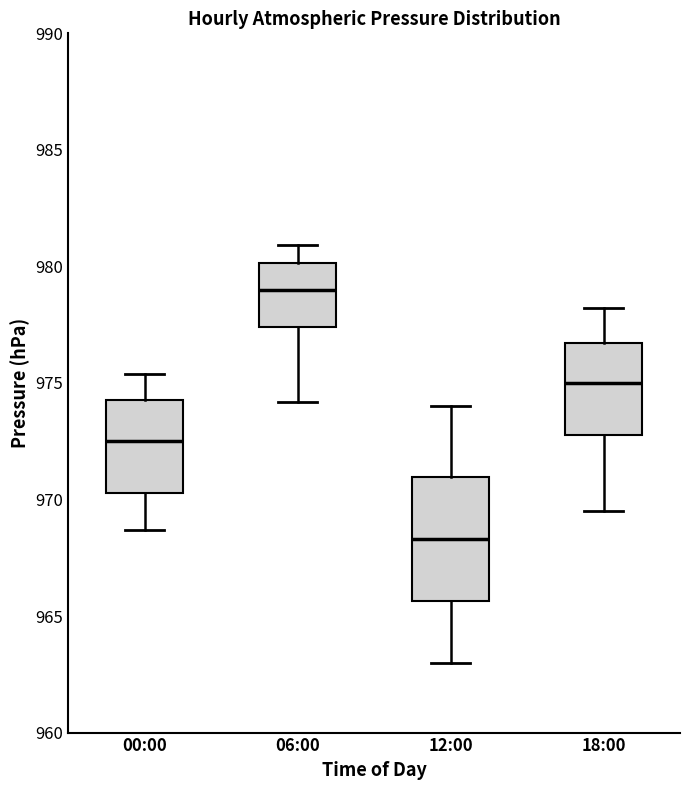

Where is the lower edge of the box for 06:00 on the y-axis? The values are not printed on the chart, so give them approximately, as read against the axis.

977.5